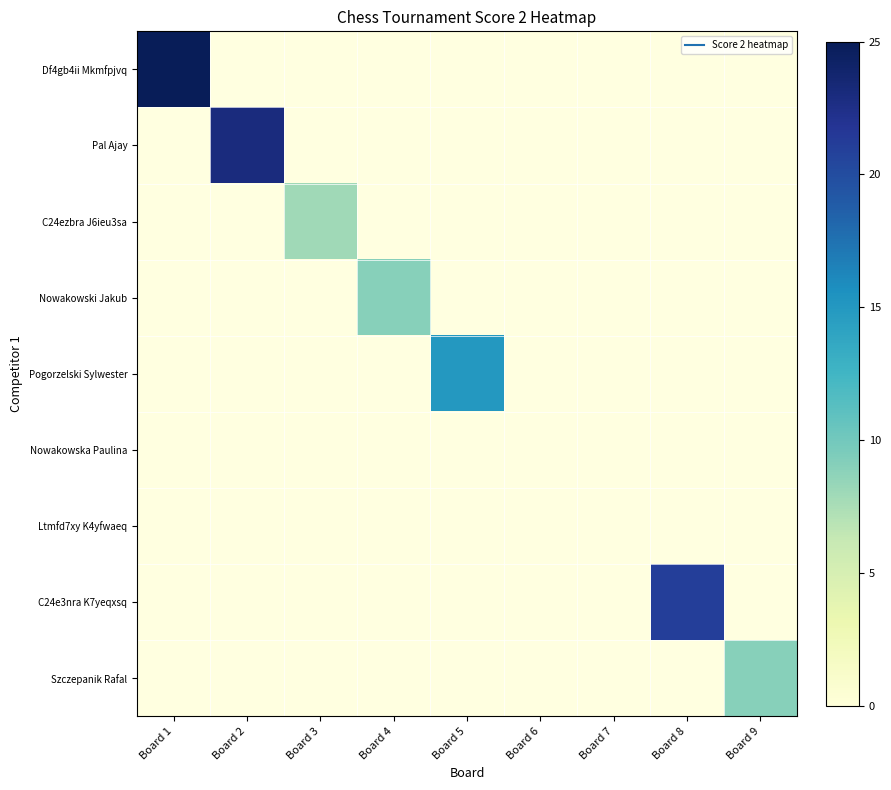

At how many categories does at least one series exceed 19?

3